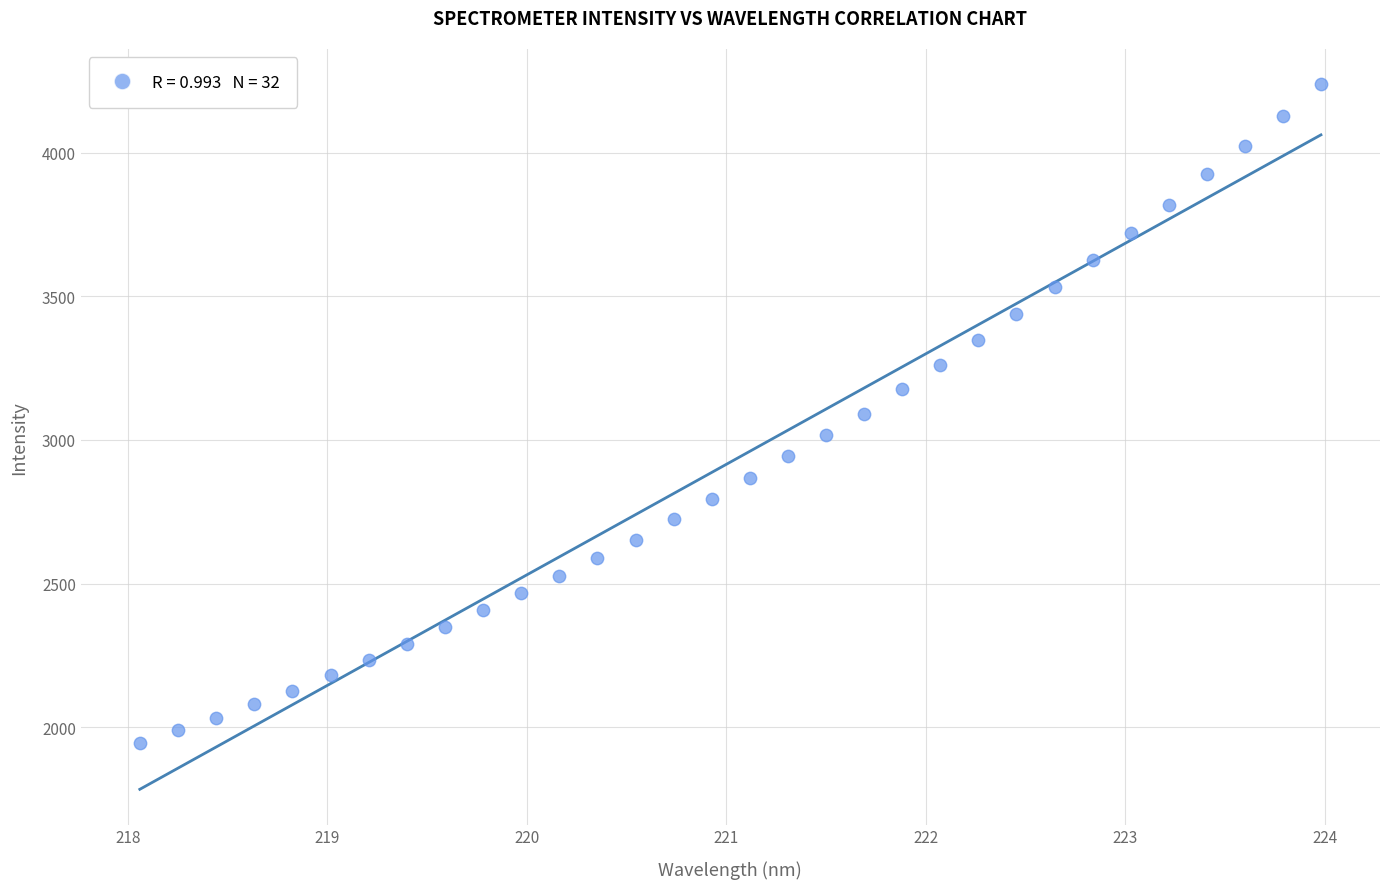

What is the range of X values (max minus min)?

5.9